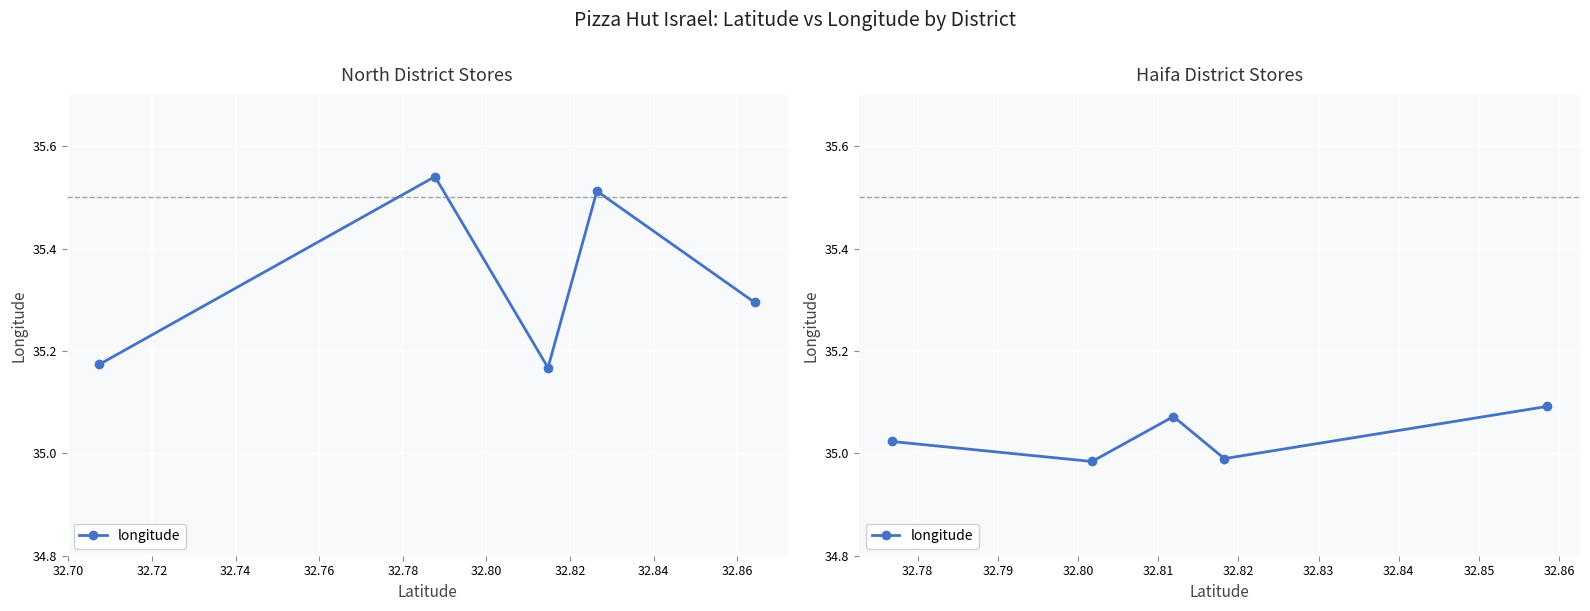

What is the minimum value shown in the chart?

35.0